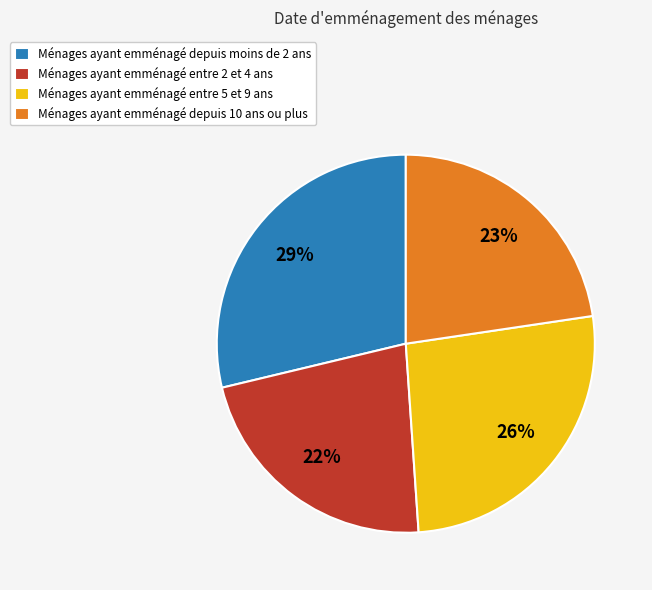

How many segments does this pie chart have?

4